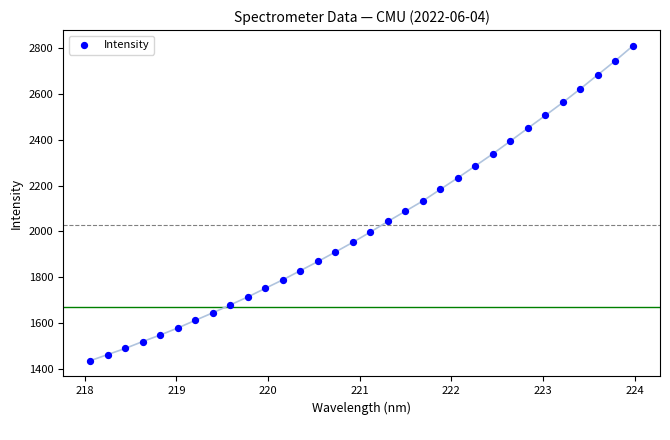

What is the range of X values (max minus min)?

5.9